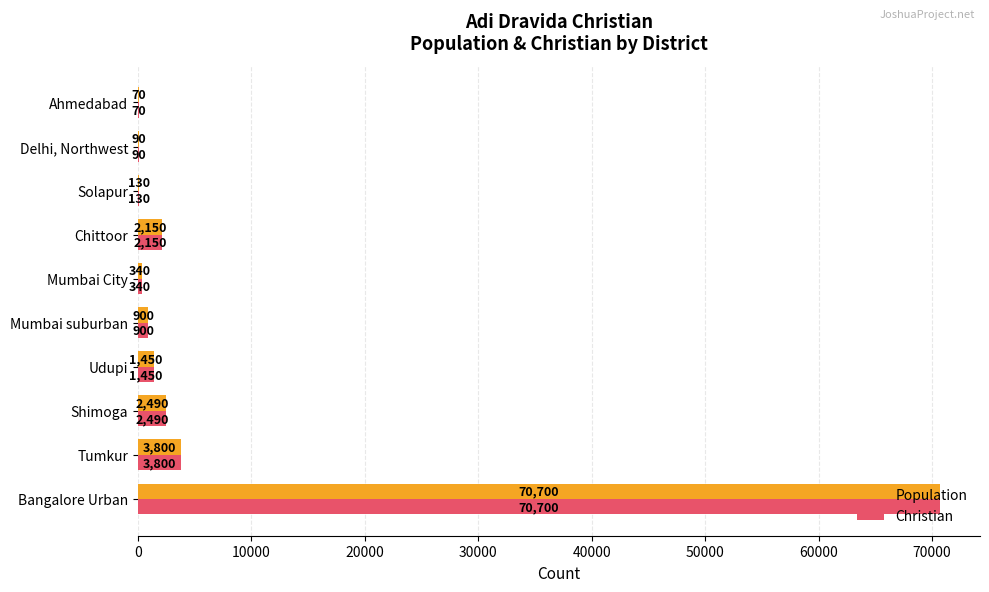

How many series are shown in this chart?

2